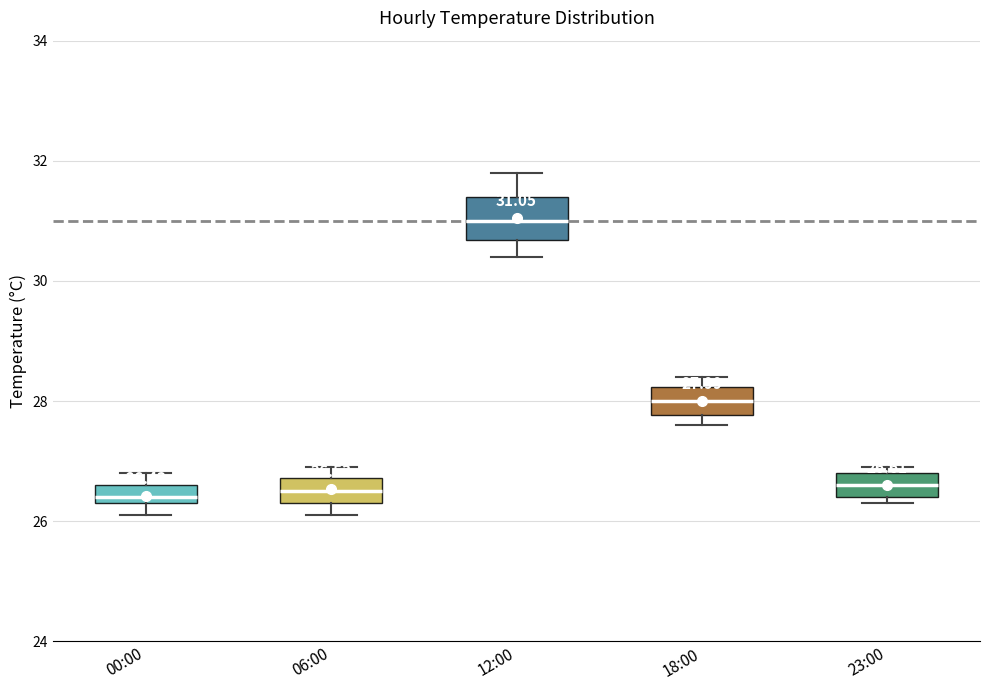

Comparing the boxes themselves (not the whiskers), which one is the tallest?

12:00